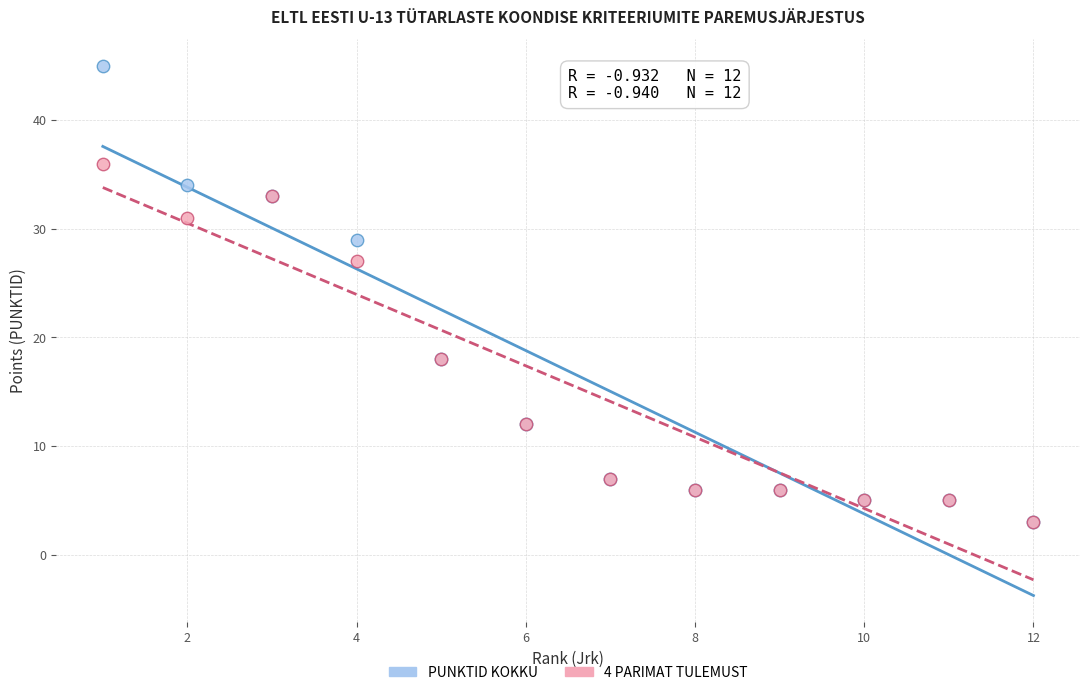

In the PUNKTID KOKKU series, what Y value is closest to 24?

29